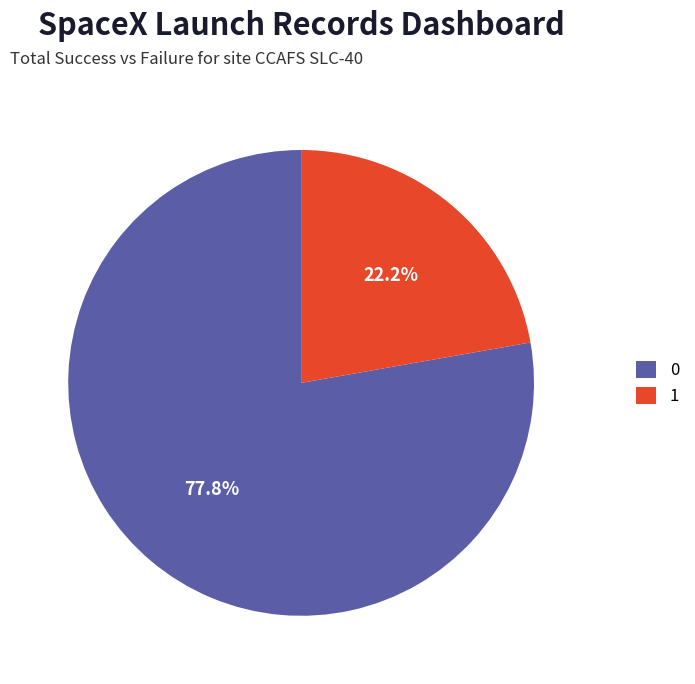

How many segments does this pie chart have?

2